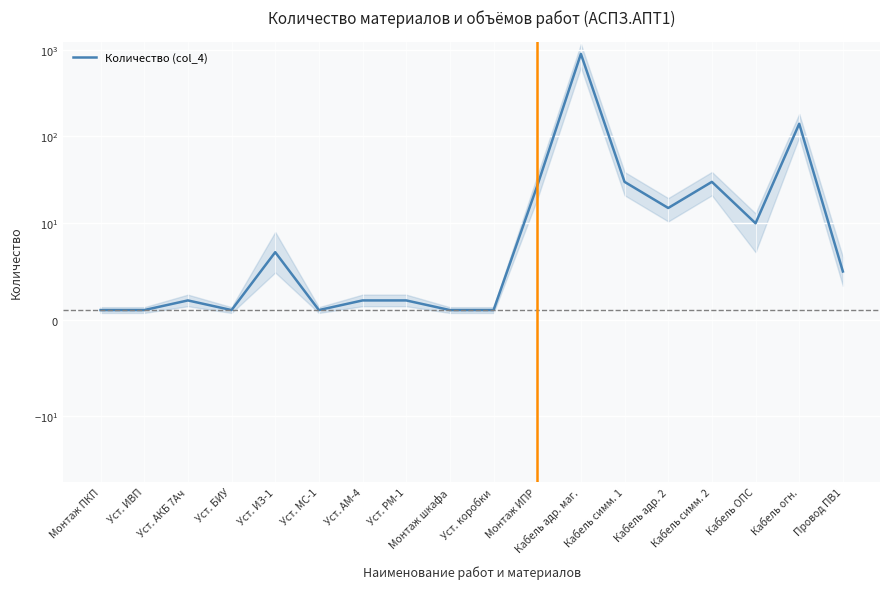

What position from the left is Уст. ИВП?

2